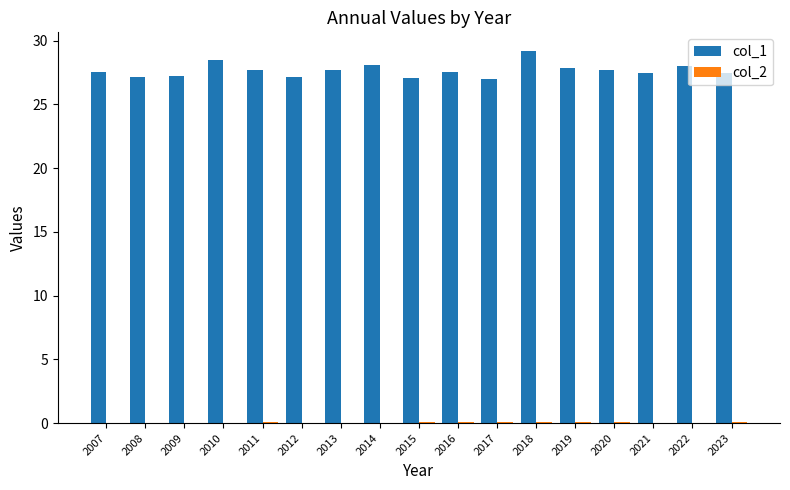

The col_1 series shows 48.2 at 2007. True or false?

False